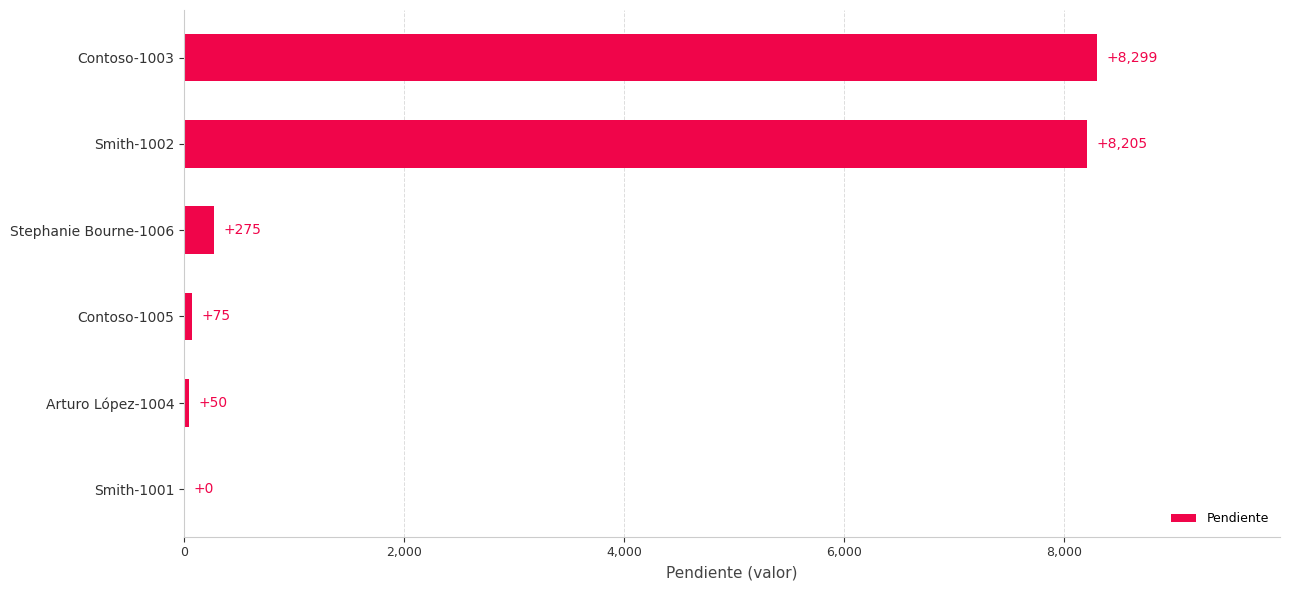

Which has a higher value, Smith-1001 or Contoso-1003?

Contoso-1003